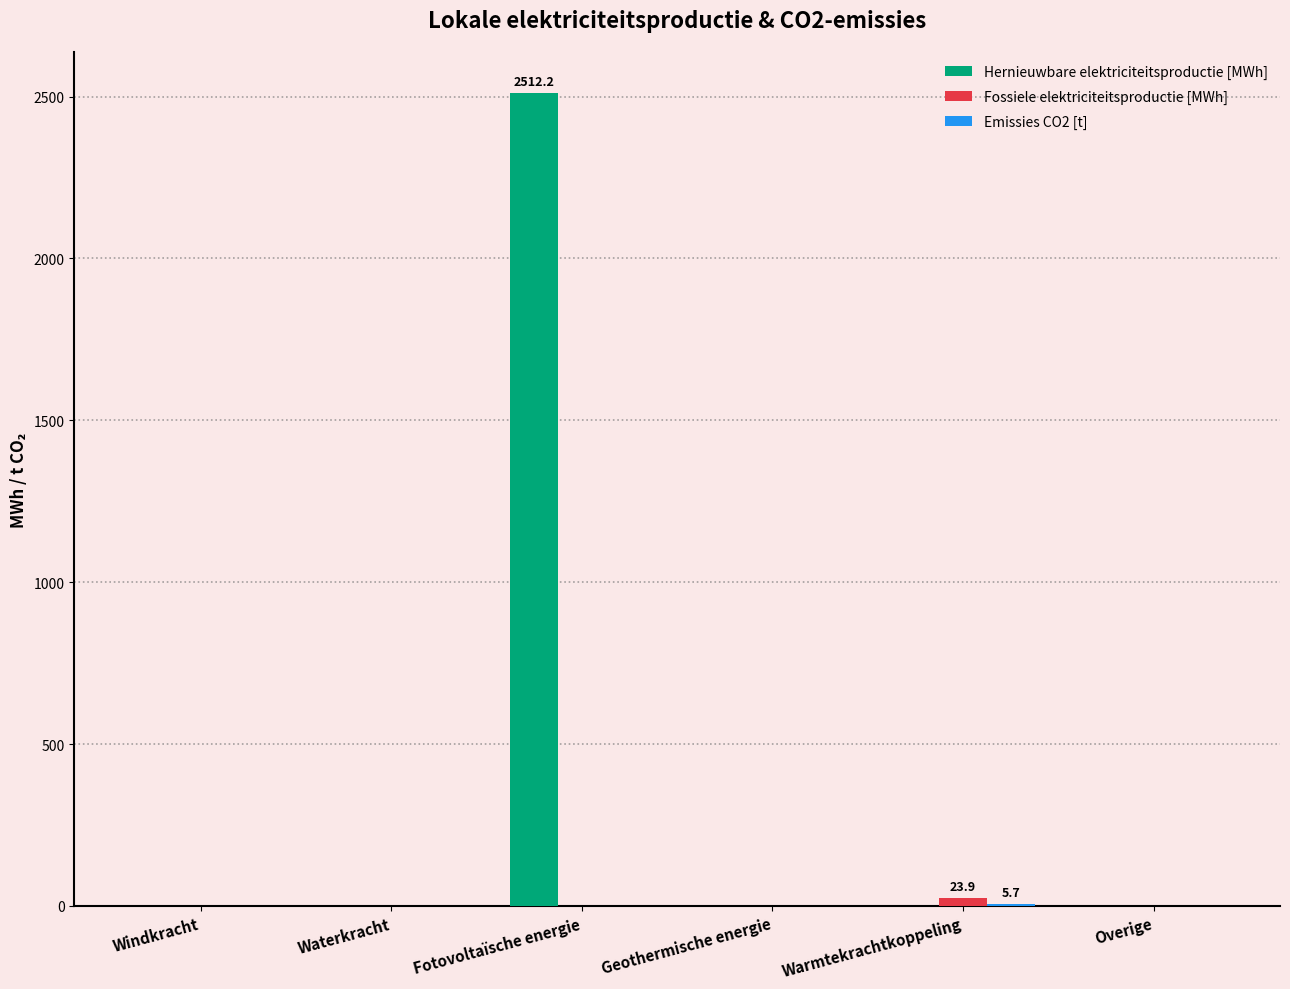

How many groups of bars are there?

6